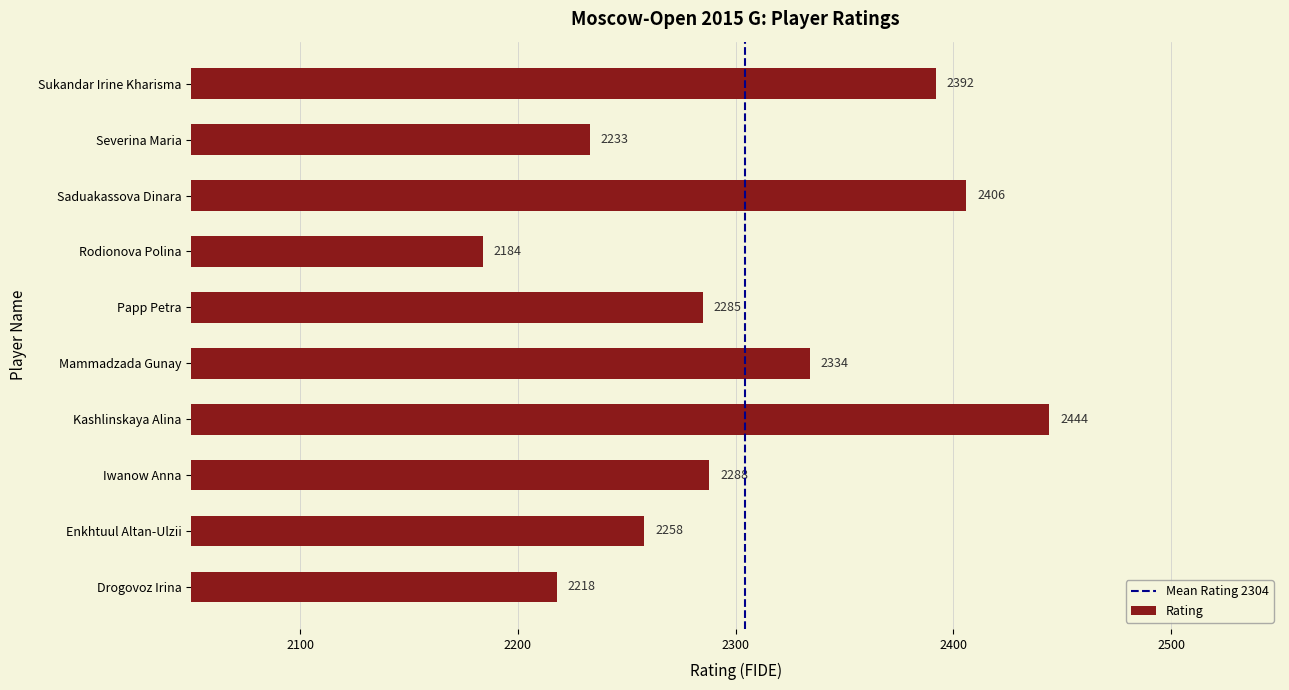

The chart shows a value of 747 at Mammadzada Gunay. True or false?

False